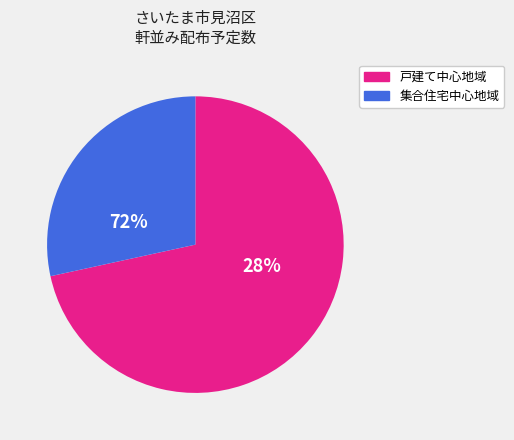

True or false: 大字笹丸 accounts for 12% of the total.

False